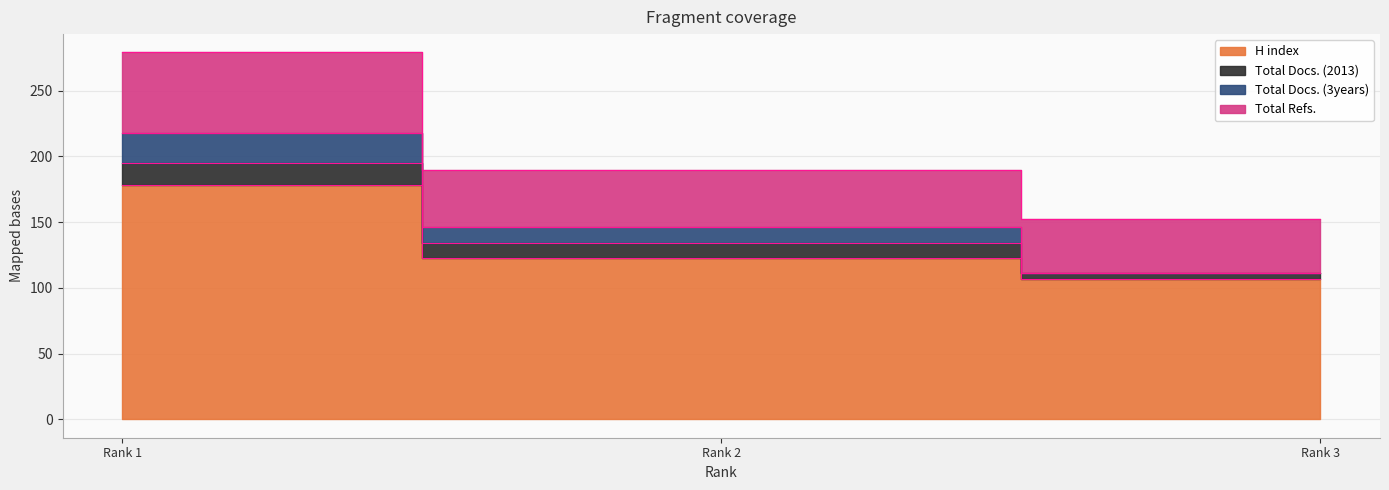

What is the maximum value for H index?

178